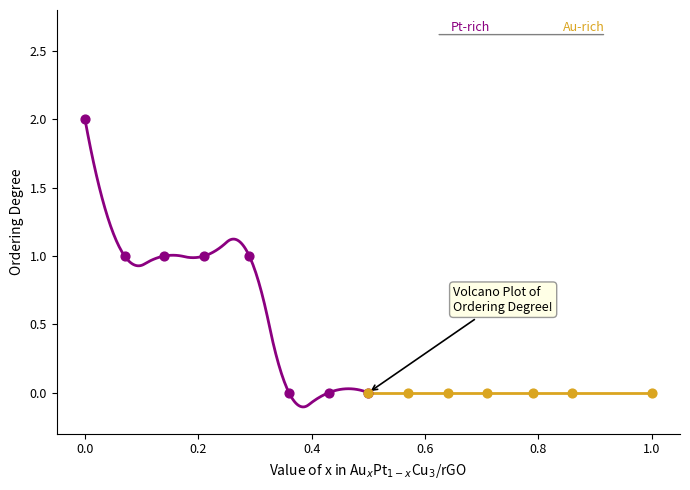

Which series reaches the maximum Y coordinate?

Pt-rich